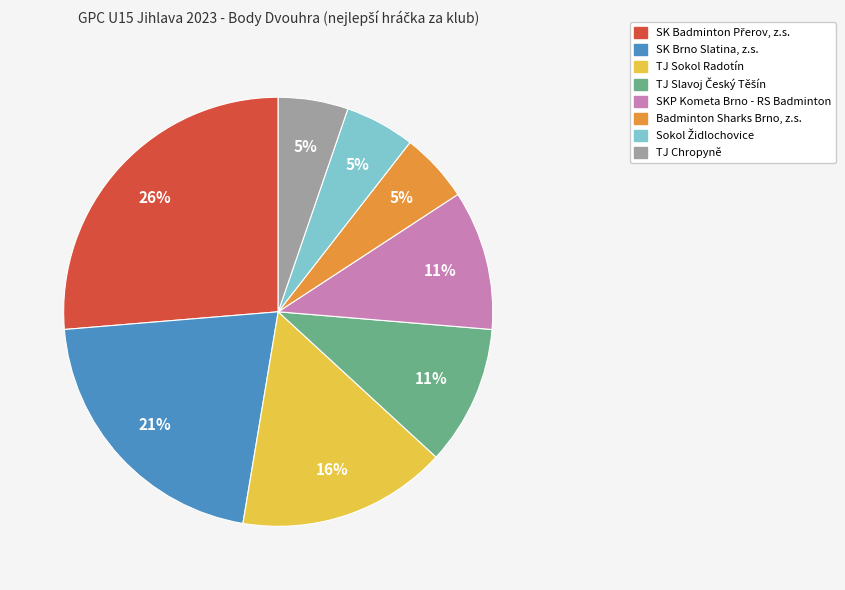

To the nearest percent, what is the difference between the largest and smallest slice percentages?

21%